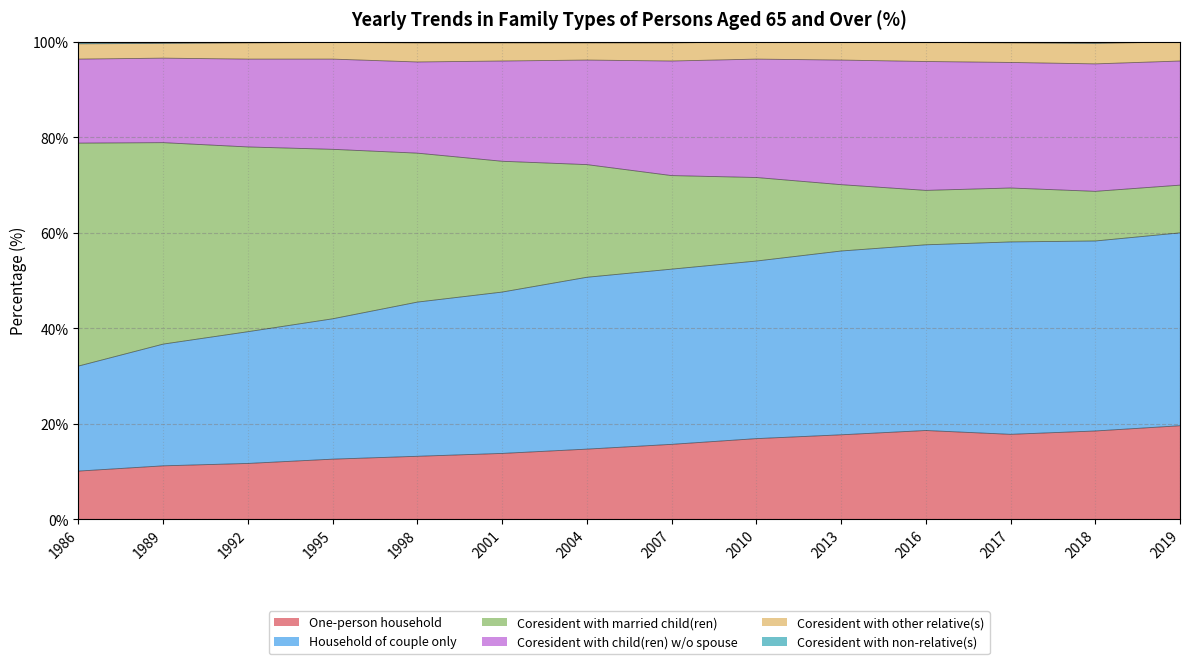

True or false: One-person household has a value of 10.1 at 1986.

True